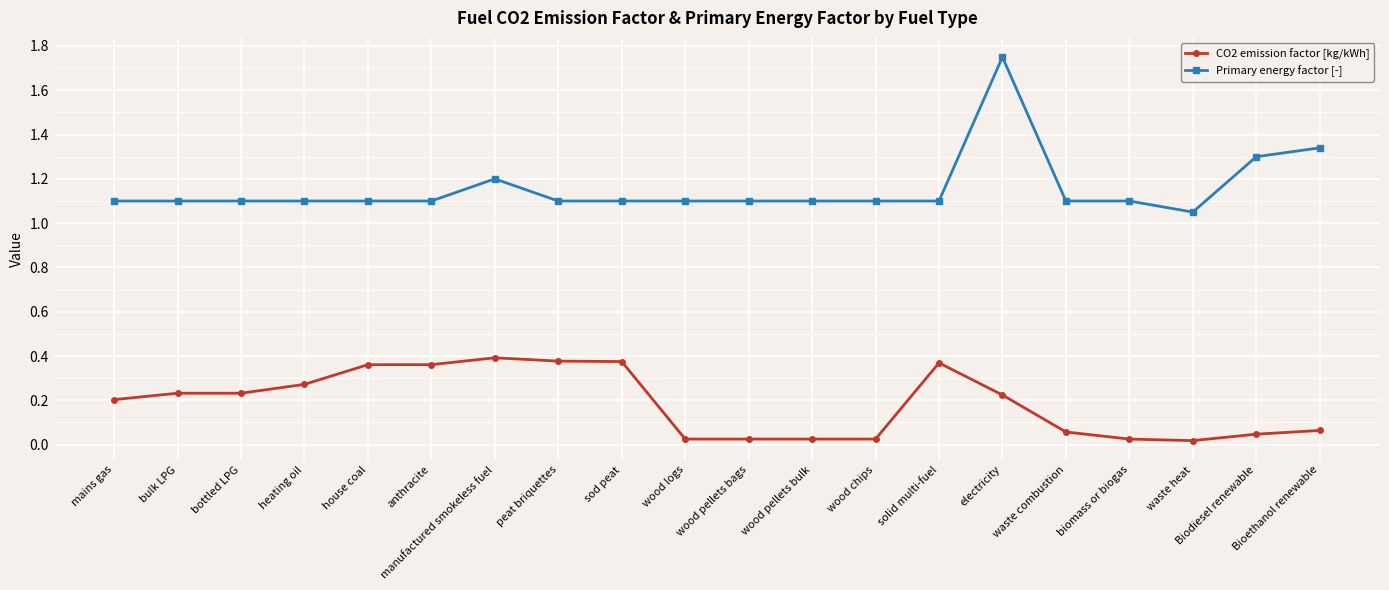

At which label does Primary energy factor [-] reach its peak?

electricity